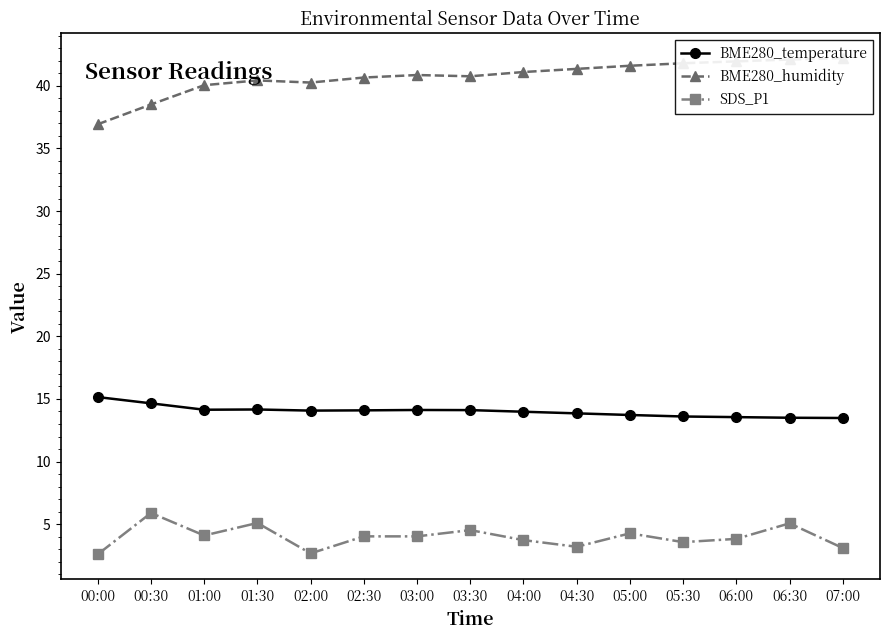

True or false: BME280_temperature has more than 0 interior local peaks.

True